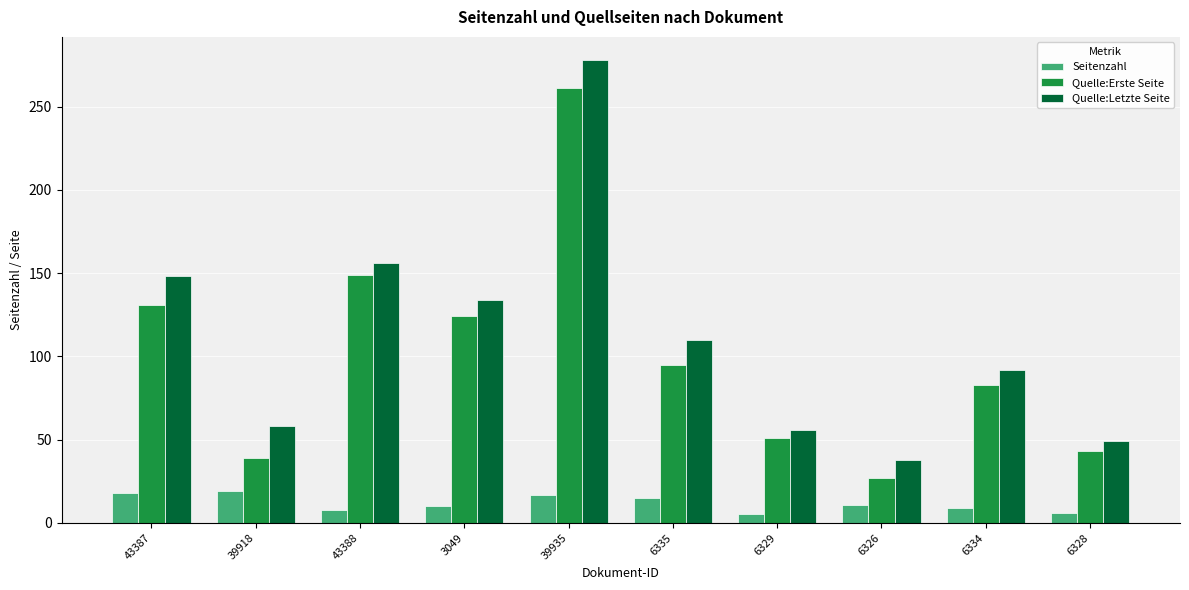

Which category has the highest value in the Quelle:Erste Seite series?

39935